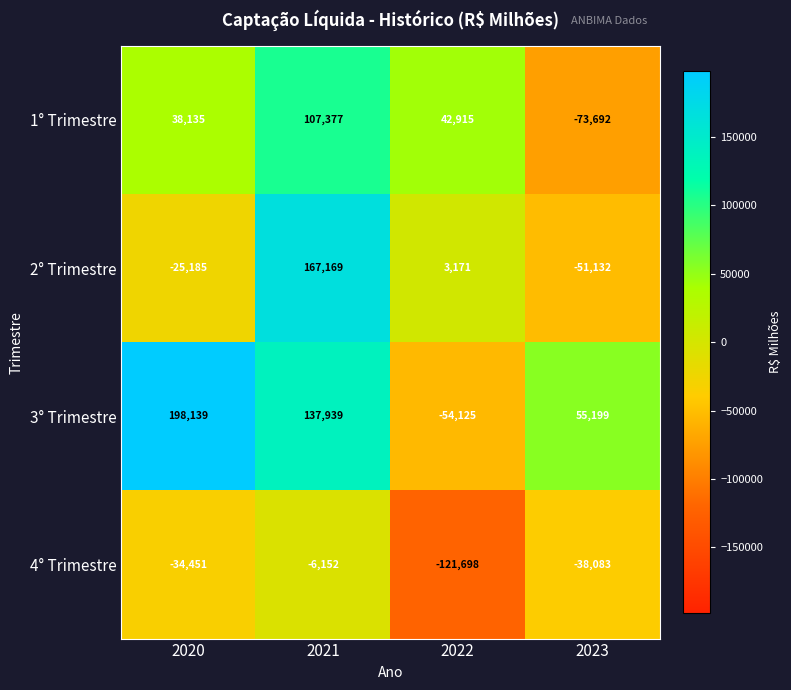

Count the number of categories in the chart.

4